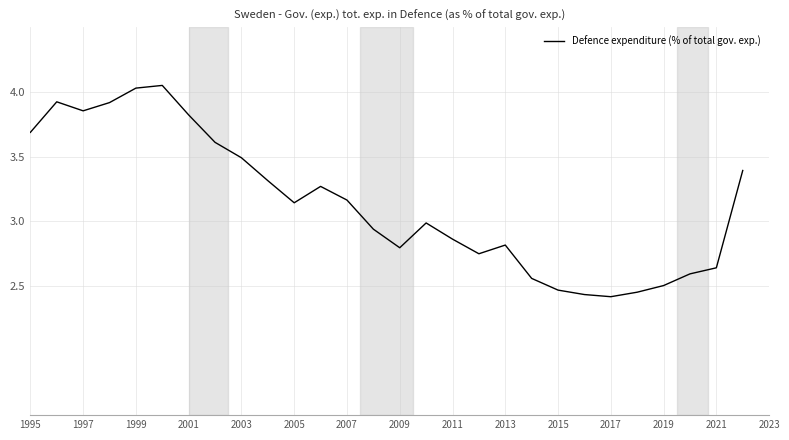

What is the difference between the maximum and minimum values?

1.6